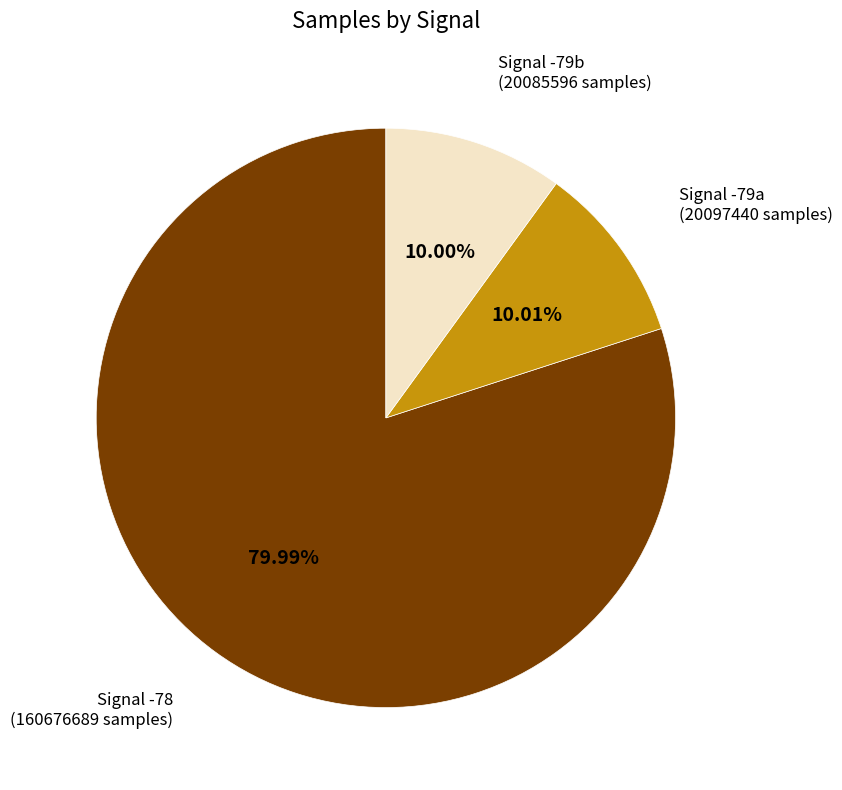

Is there a majority slice in this chart?

Yes